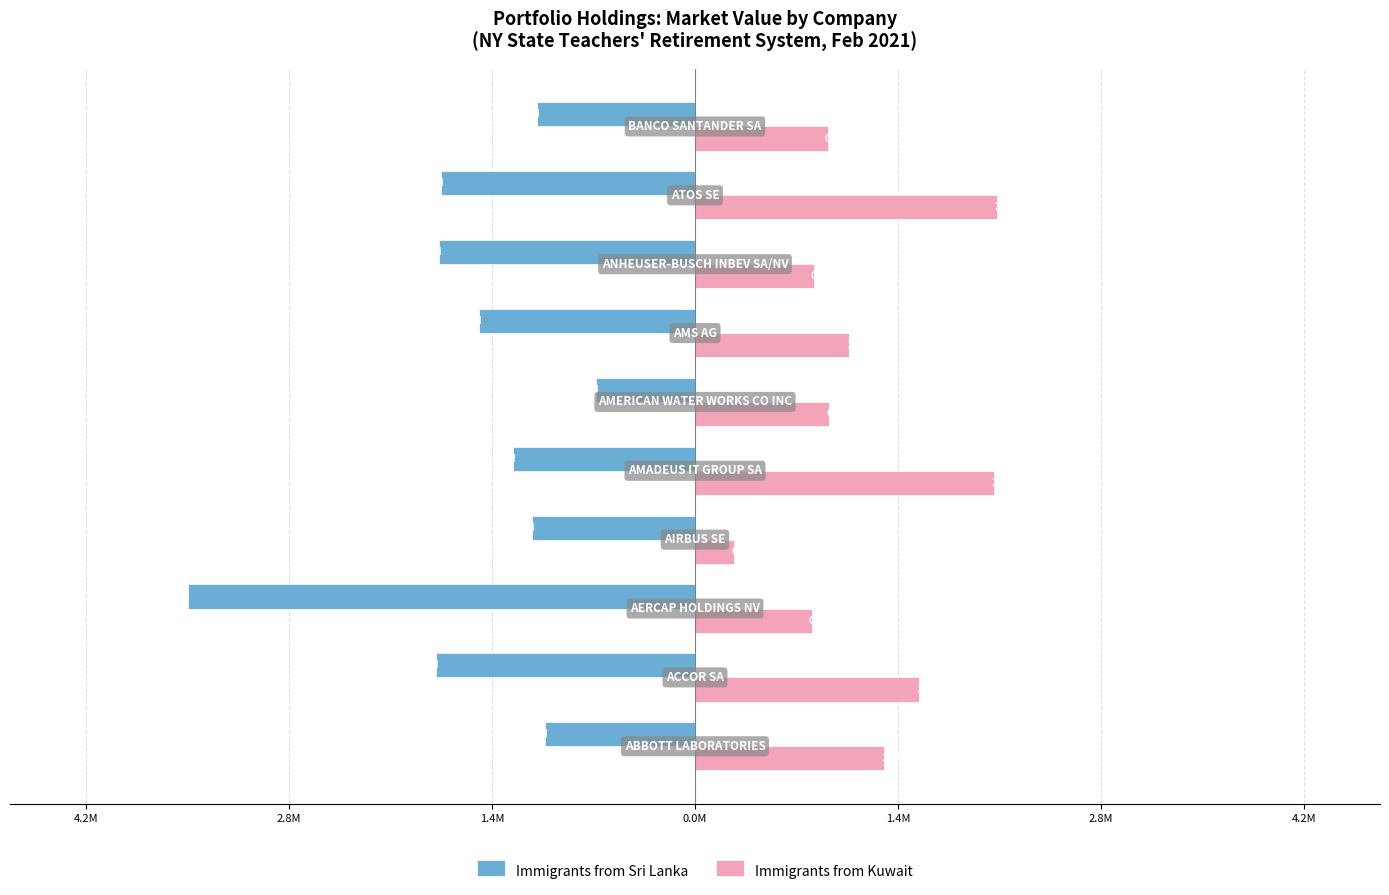

What are all the series names shown in the legend?

Immigrants from Sri Lanka, Immigrants from Kuwait